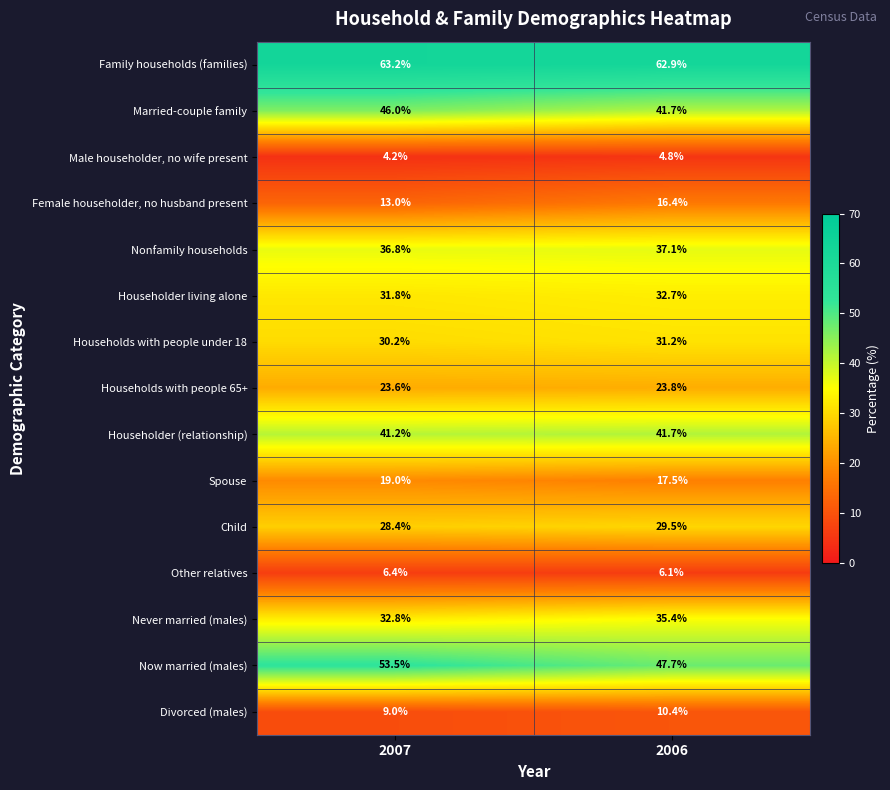

Which series changed the most between 2007 and 2006?

Now married (males)